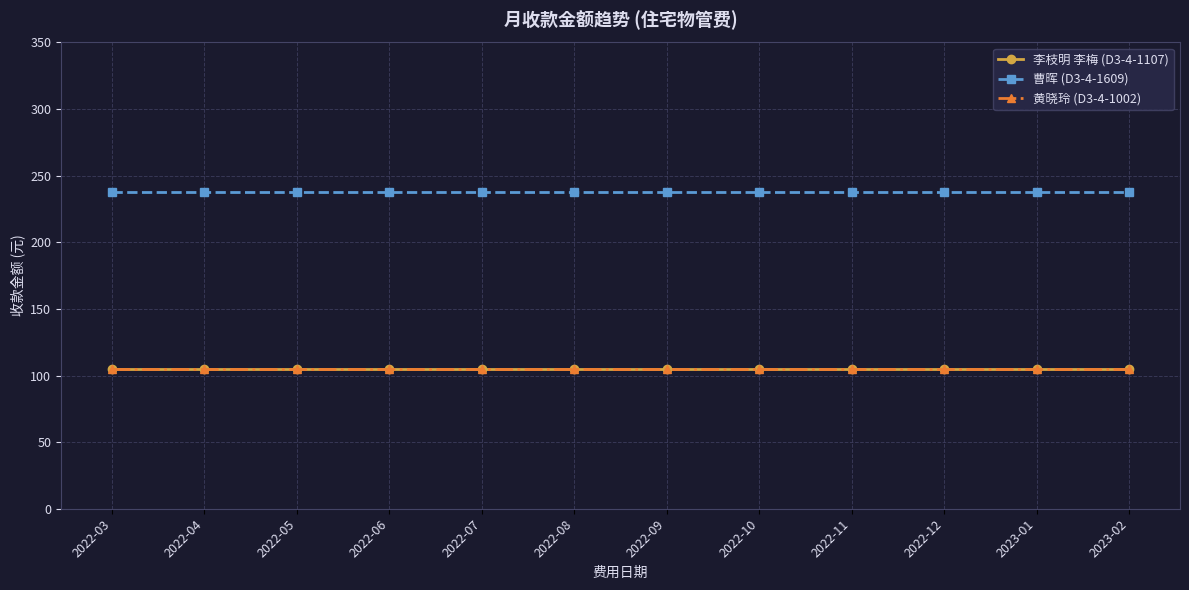

What is the lowest value of the 黄晓玲 (D3-4-1002) series?

105.0